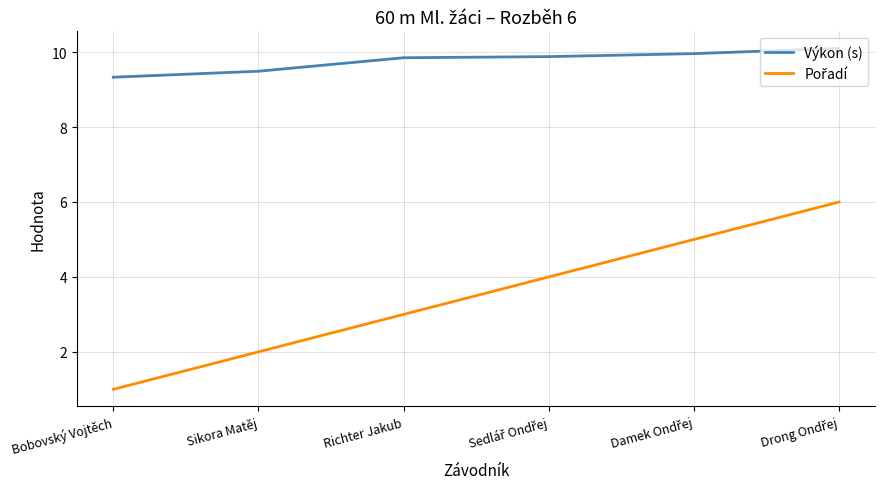

What is the difference between the highest and lowest values at Bobovský Vojtěch?

8.3